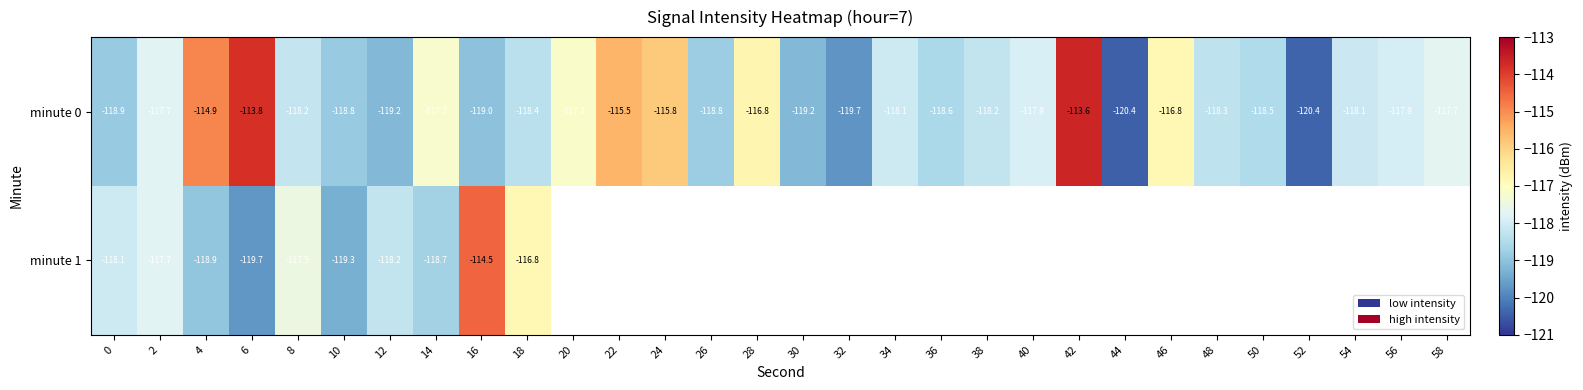

Between 12 and 48, which series saw the biggest shift?

minute 0